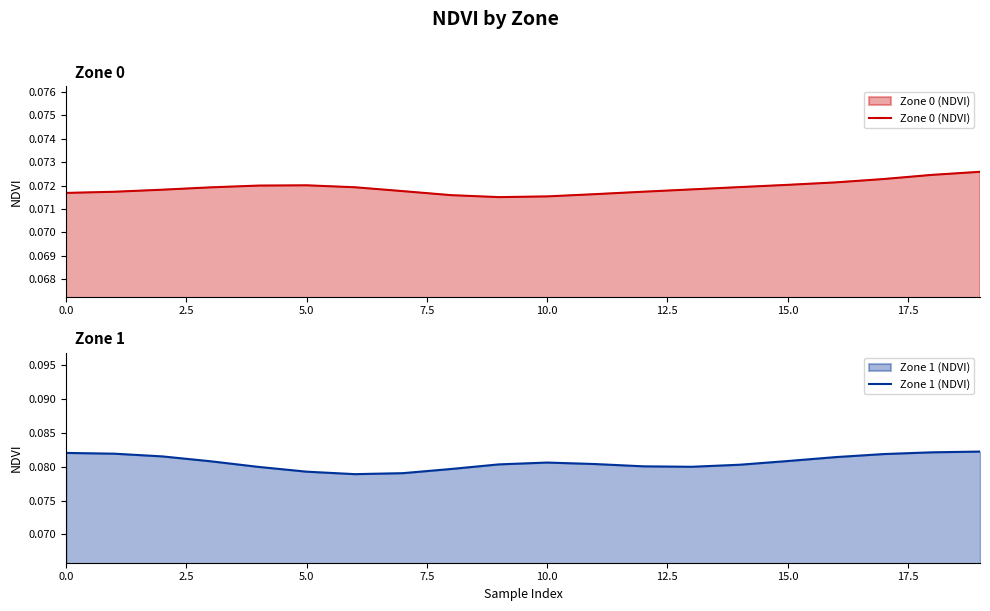

Which series has the widest spread of values?

Zone 1 (NDVI)